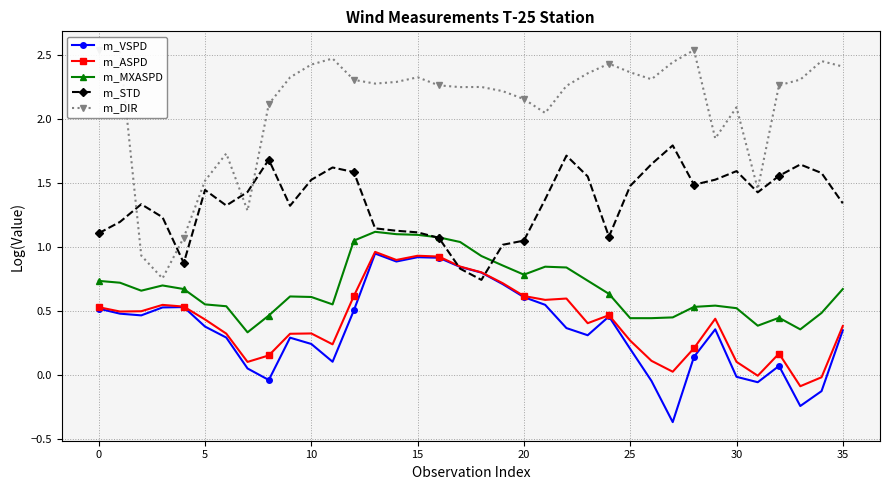

True or false: m_STD has more than 1 points higher than both neighbors.

True